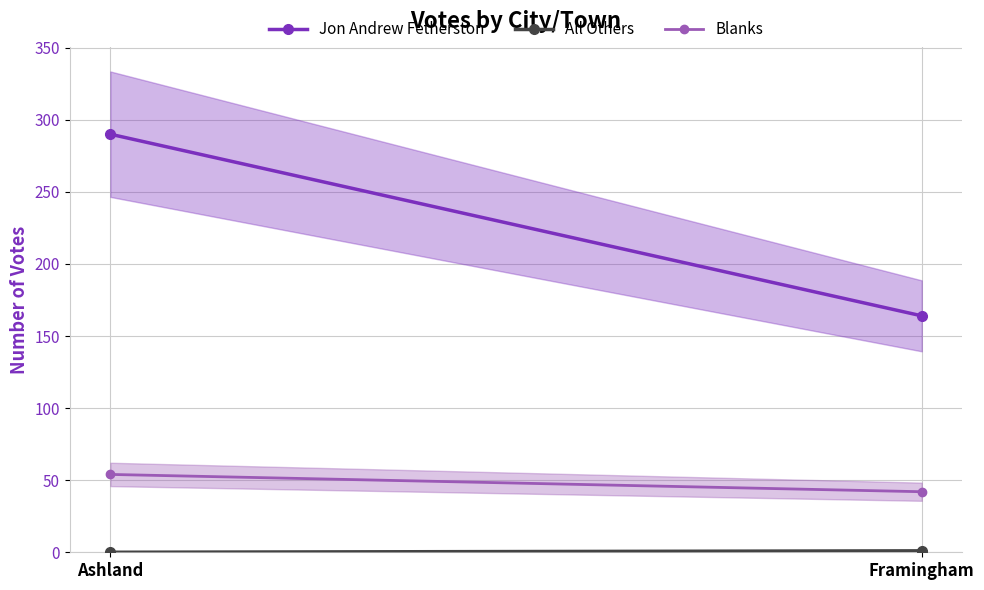

Where is Jon Andrew Fetherston nearest to the value 227?

Ashland